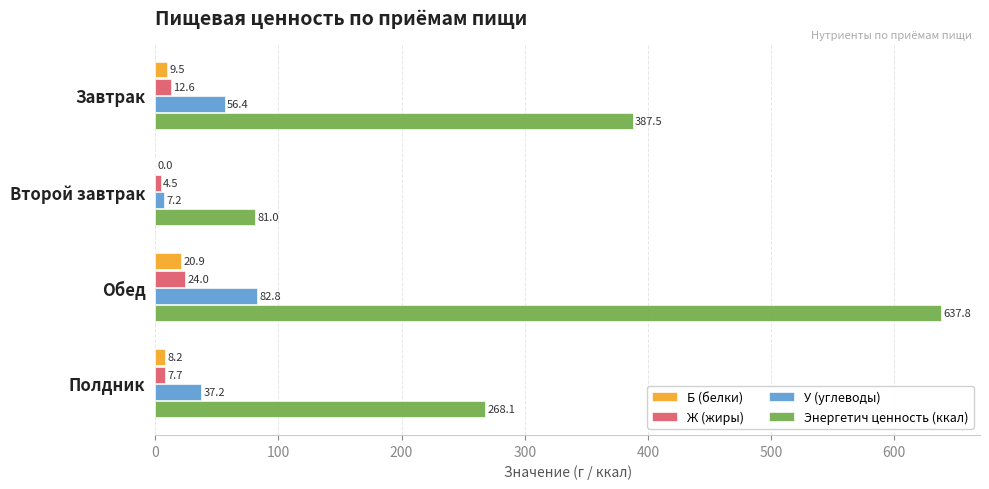

What are all the series names shown in the legend?

Б (белки), Ж (жиры), У (углеводы), Энергетич ценность (ккал)